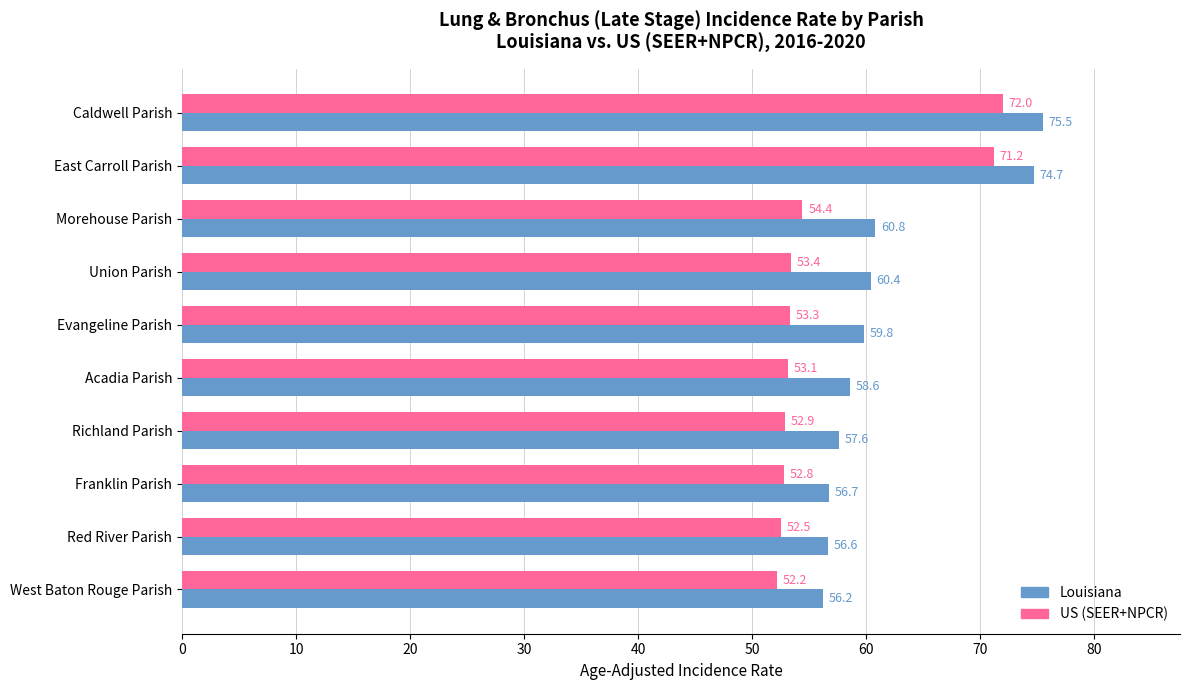

At which label is Louisiana closest to 65?

Morehouse Parish